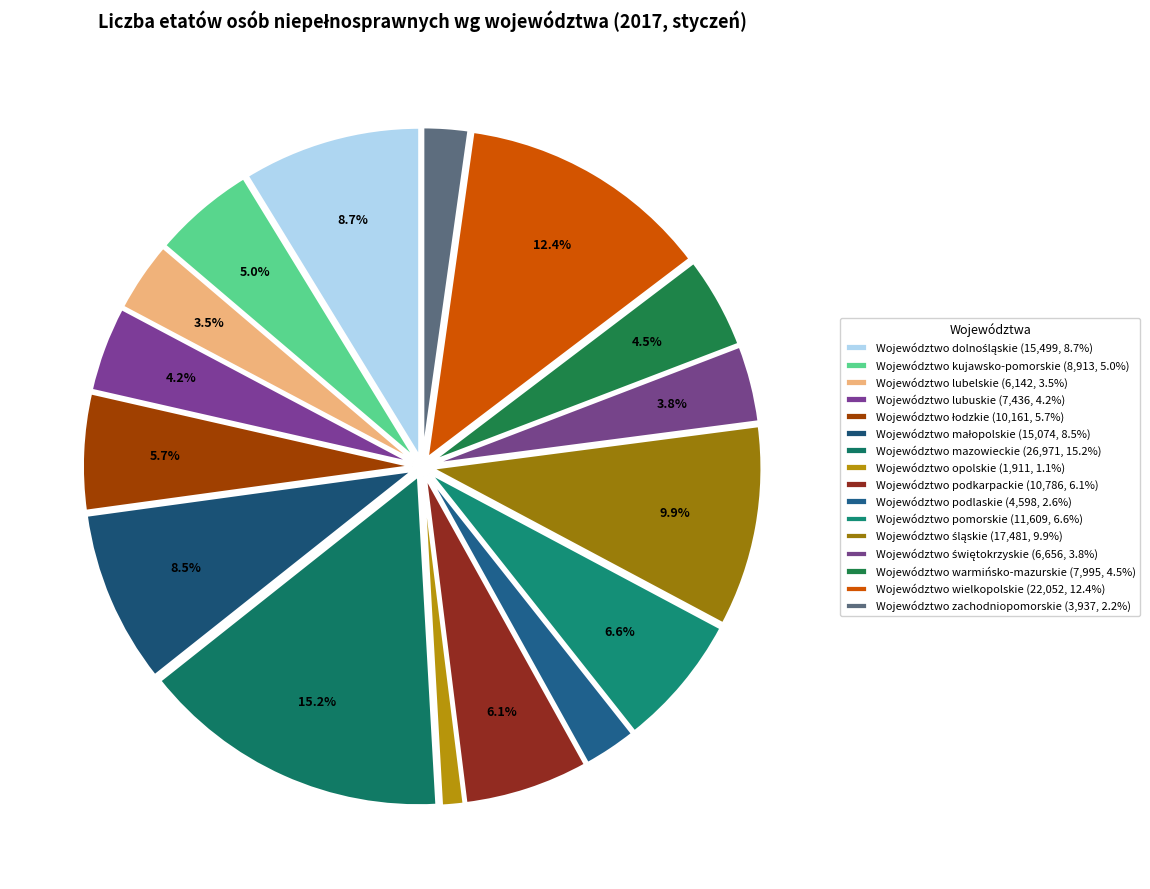

Combined, do Województwo dolnośląskie and Województwo lubuskie account for over 50%?

No